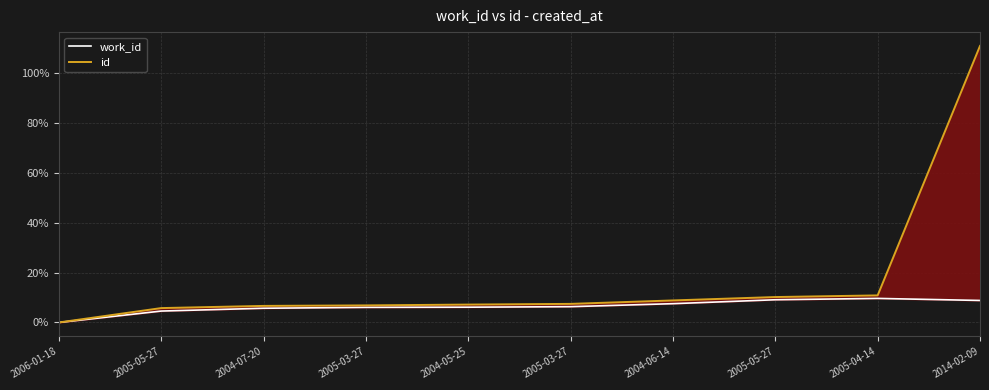

True or false: id and work_id intersect in this chart.

False